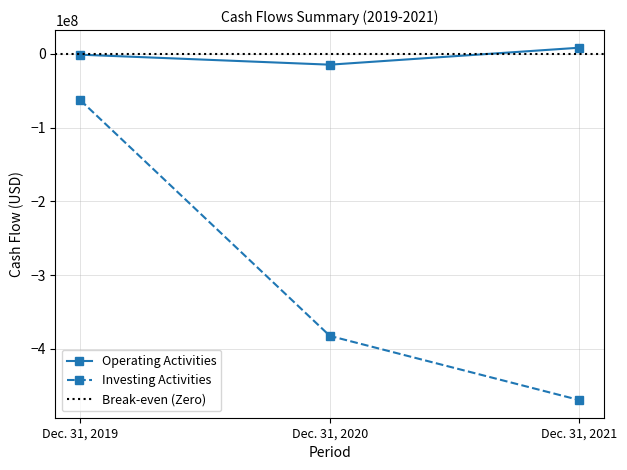

How many Operating Activities values are between -14866000 and 8126000?

3